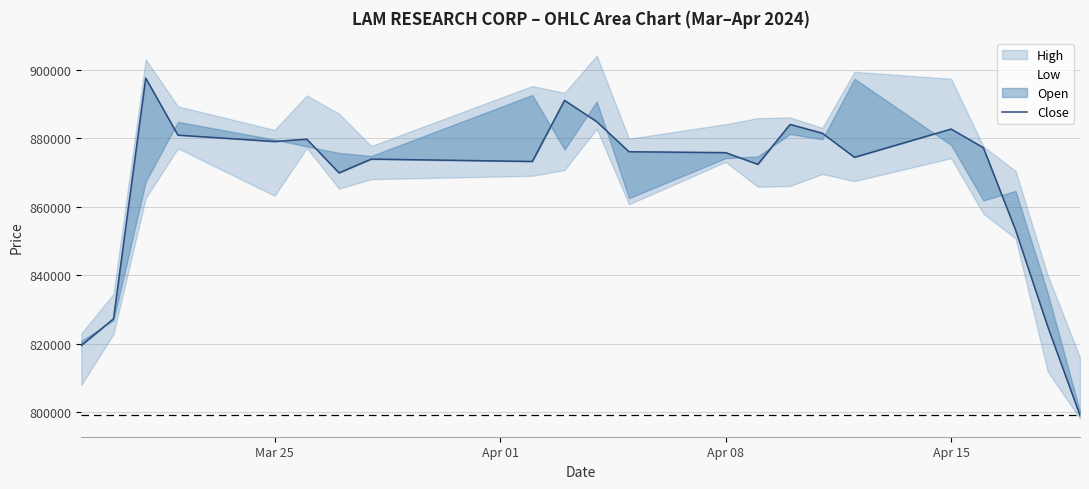

The chart shows a value of 1349740 at 16. True or false?

False